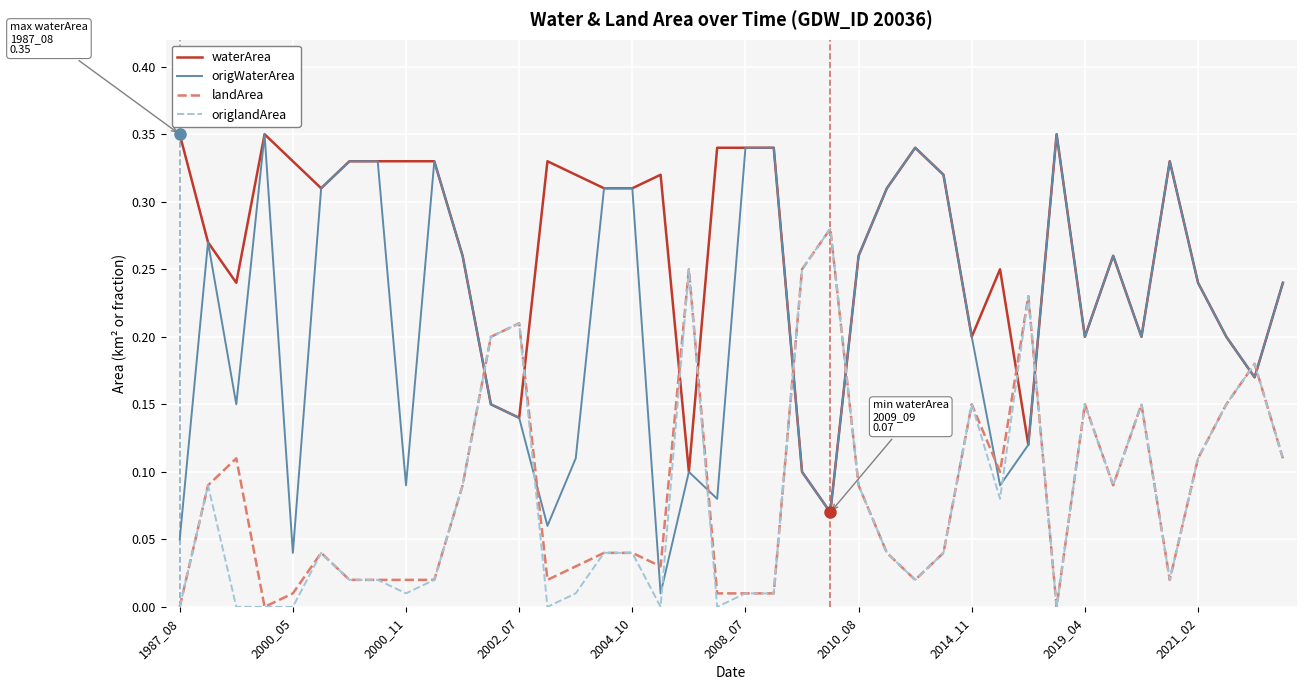

Which series has the largest total across all categories?

waterArea